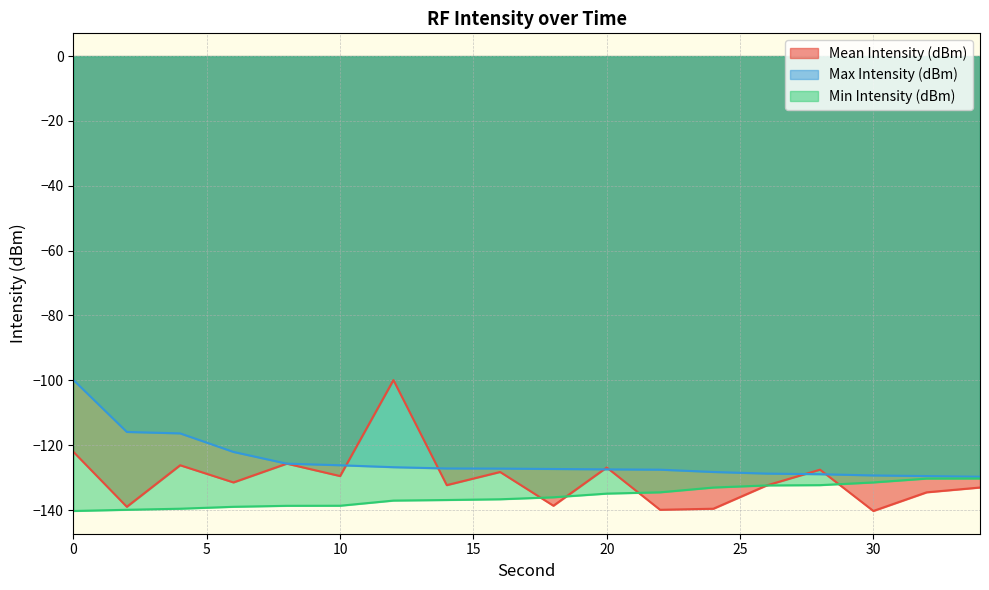

What is the sum of all Min Intensity (dBm) values?

-2442.2